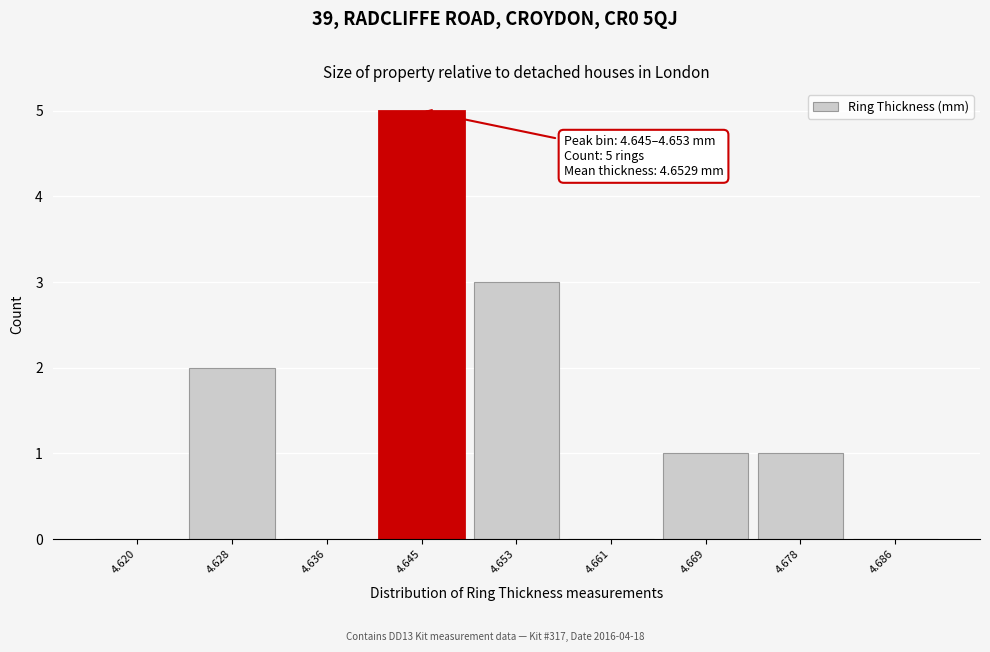

Reading left to right, list all the values displayed in this chart.

4.620=0	4.628=2	4.636=0	4.645=5	4.653=3	4.661=0	4.669=1	4.678=1	4.686=0